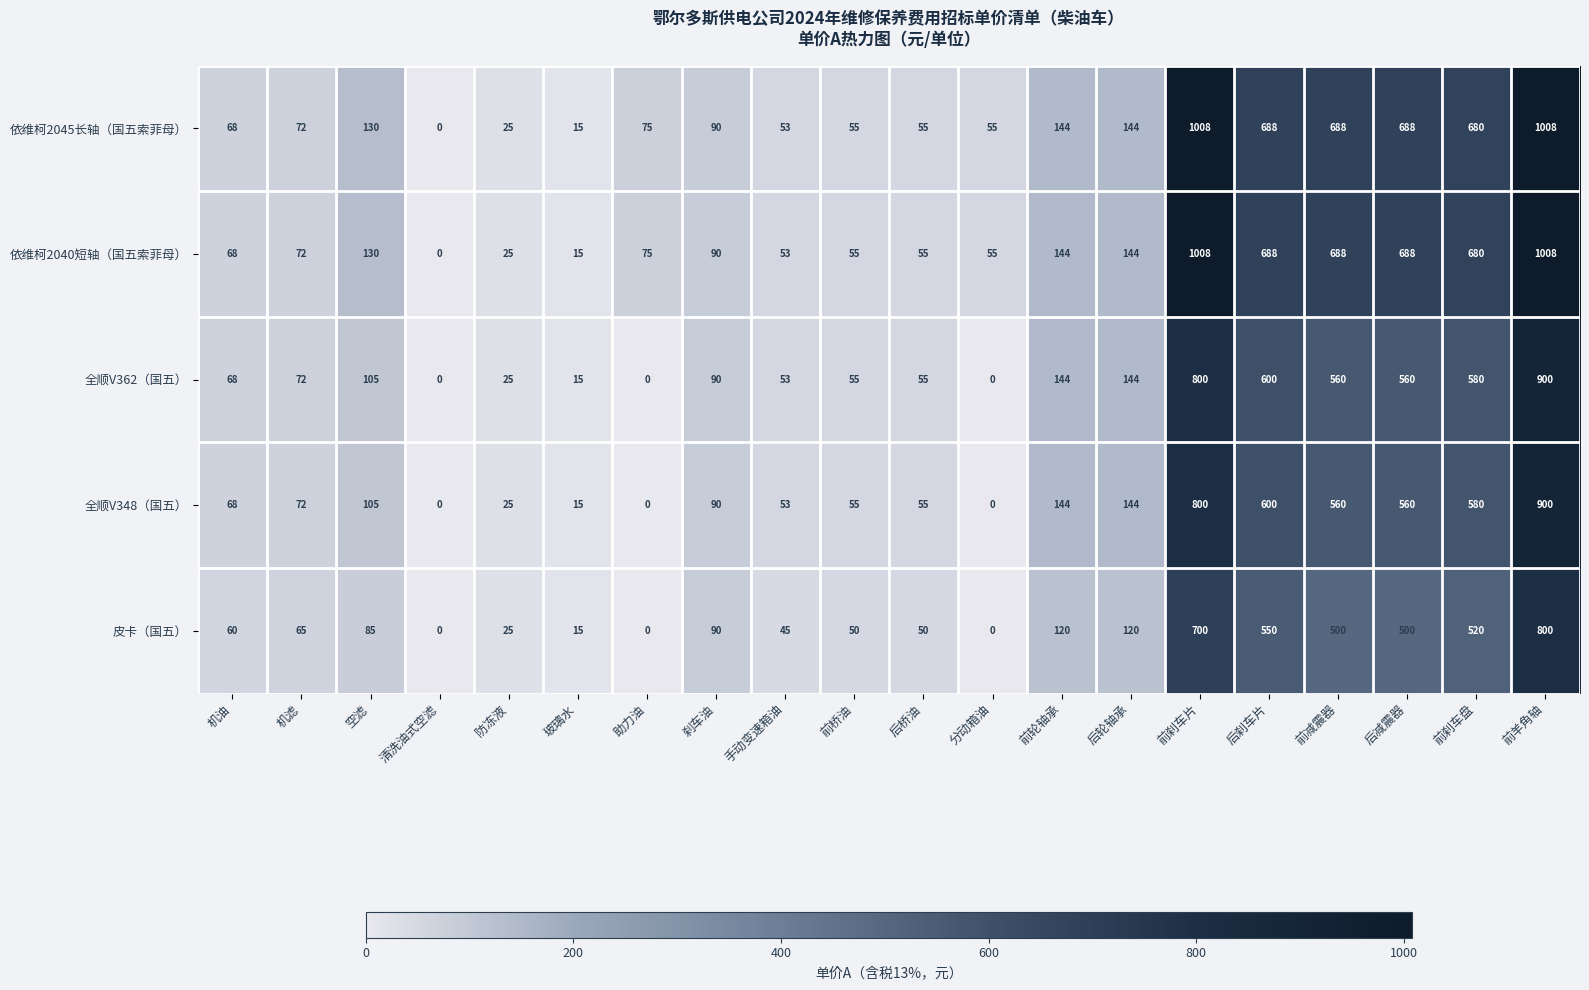

Where does the 依维柯2040短轴（国五索菲母） series first go above 90?

空滤